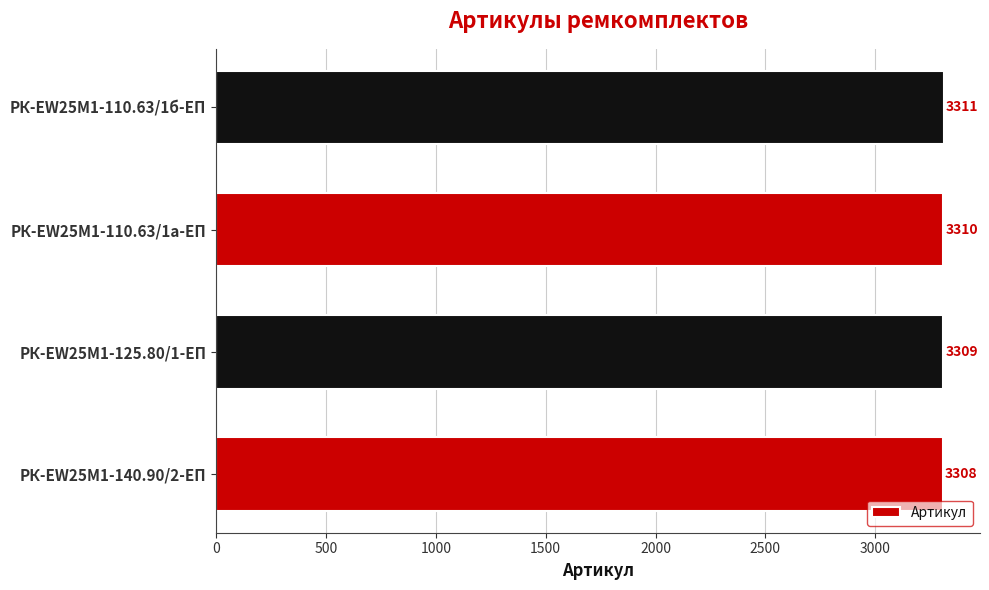

Reading top to bottom, list all the values displayed in this chart.

3311	3310	3309	3308